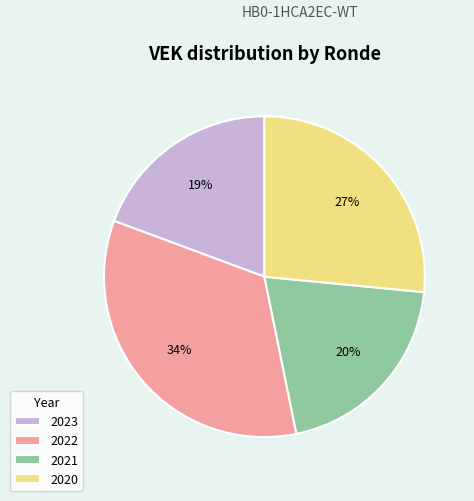

Combined, do 2021 and 2023 account for over 50%?

No